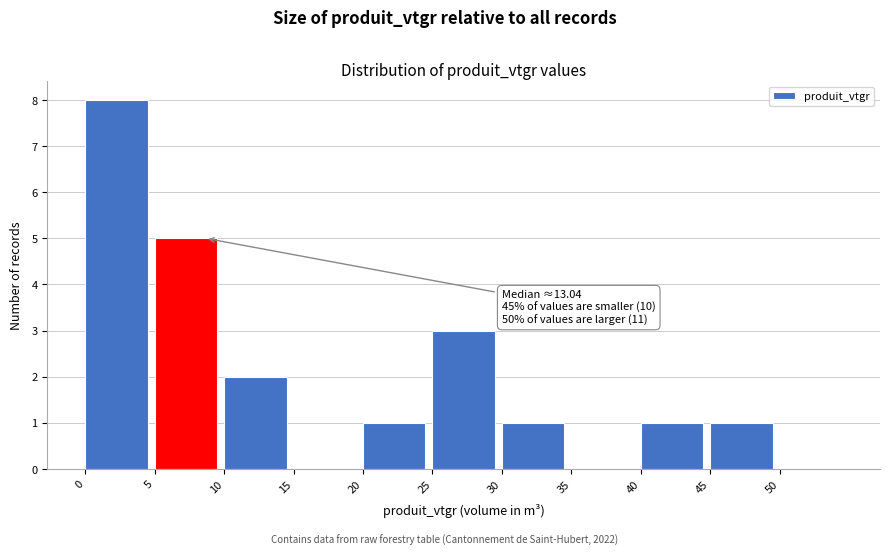

Over which range of the x-axis is the bar tallest?

0 to 5